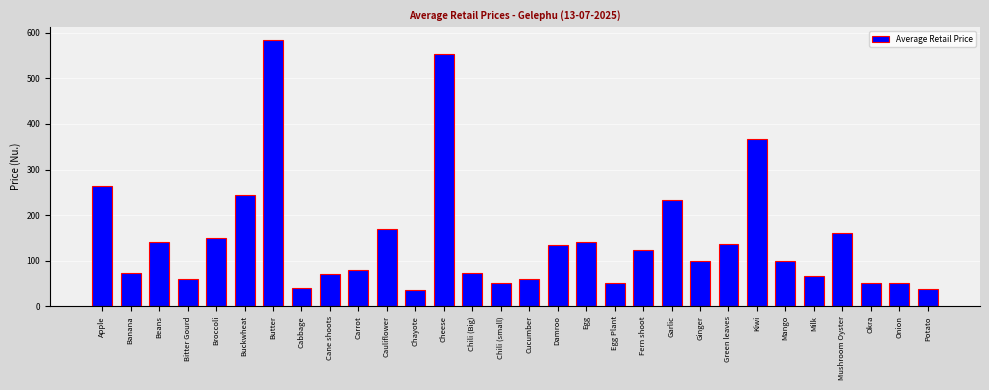

What is the label of the 29th bar from the left?

Onion